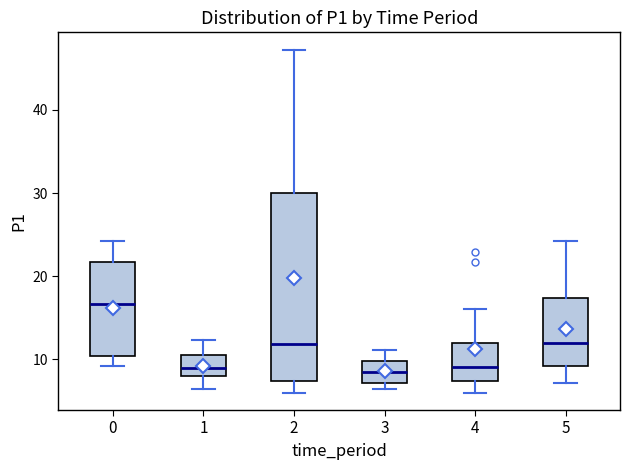

Which box is the tallest, from its lower edge to its upper edge?

2